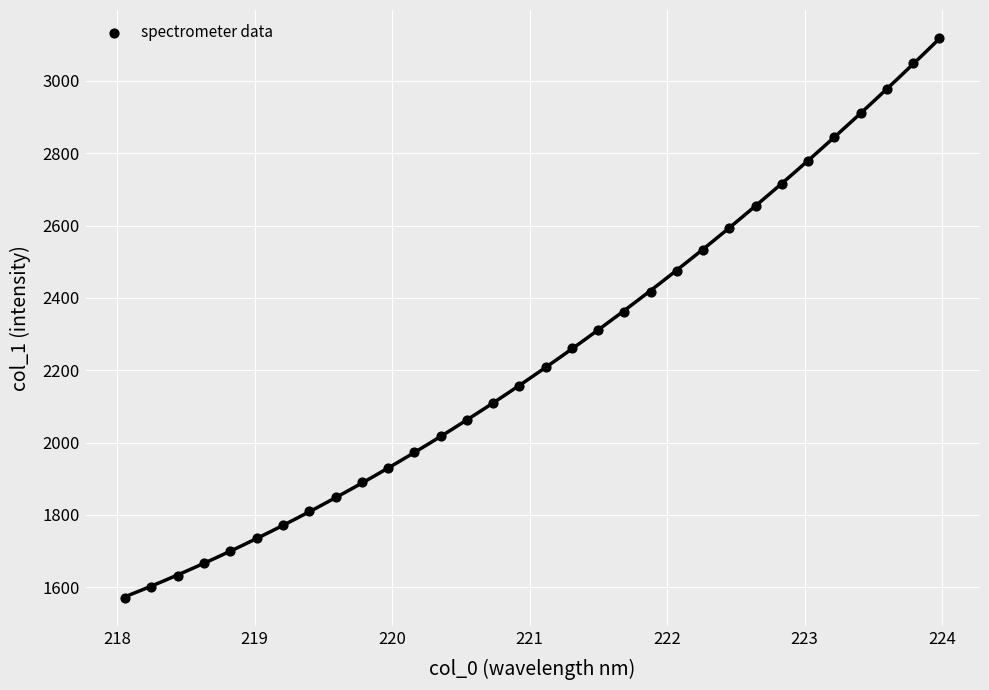

What is the range of Y values (max minus min)?

1547.5